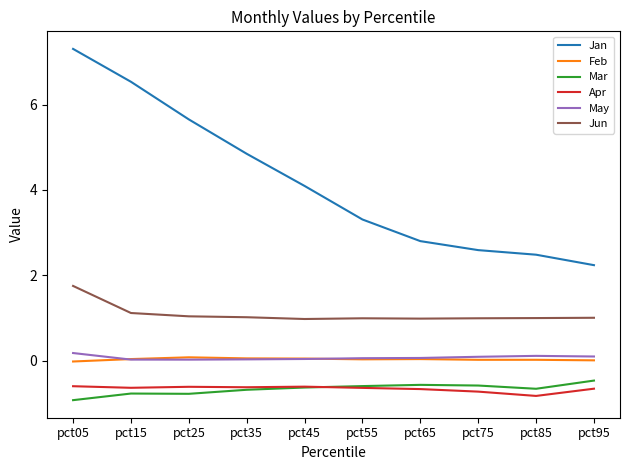

What is the maximum value shown in the chart?

7.3